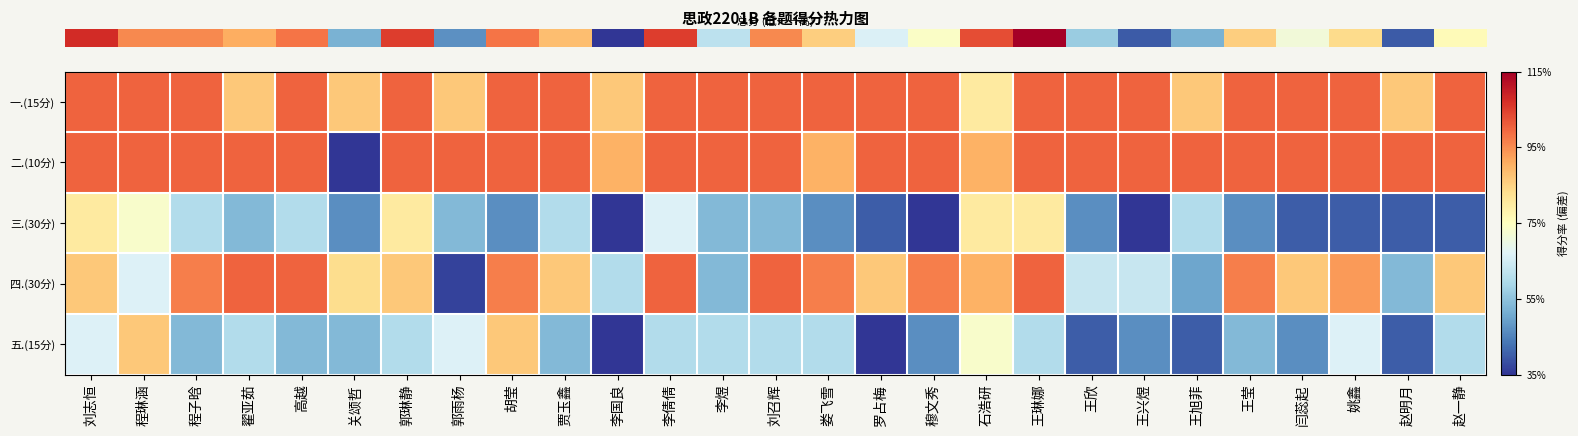

What is the total value across all series at 刘志恒?

0.6